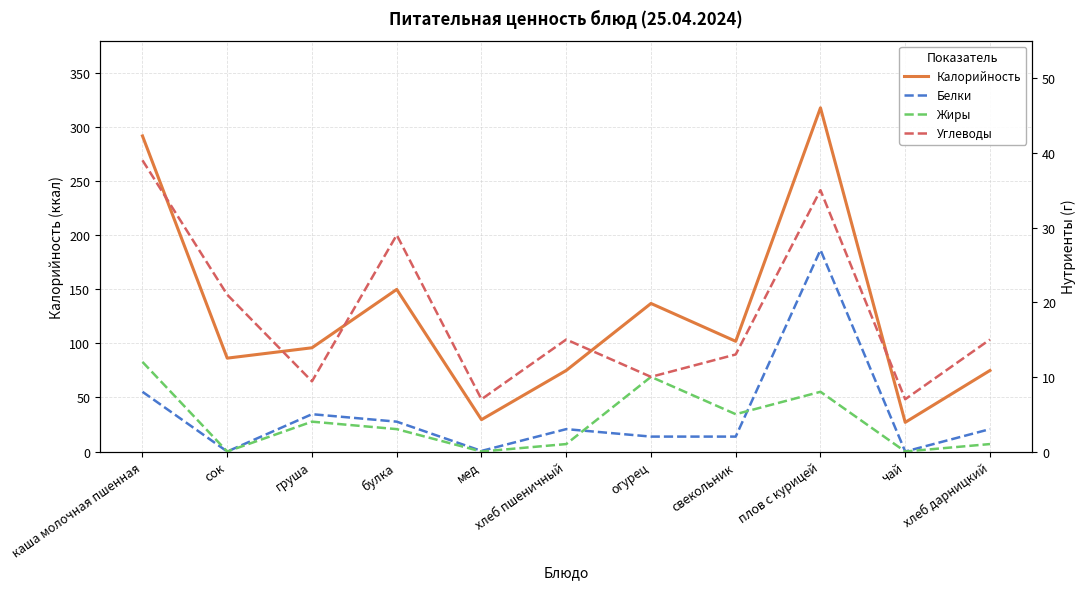

What is the difference between the second highest and second lowest values in the Белки series?

8.0